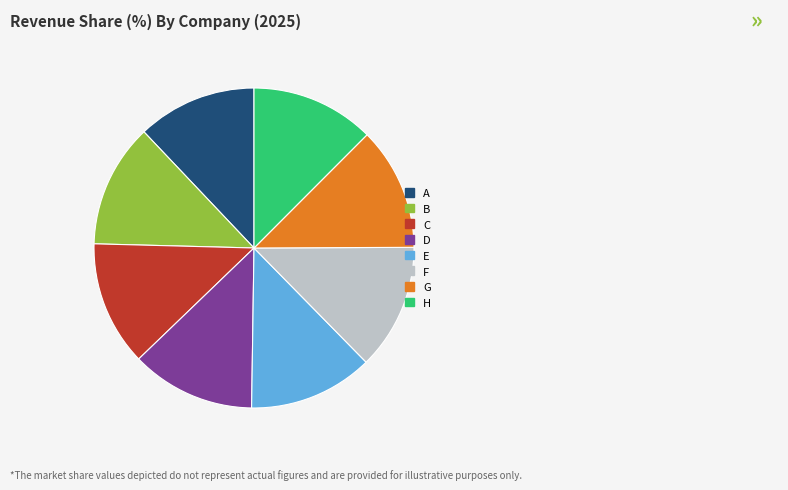

True or false: C accounts for 13% of the total.

True